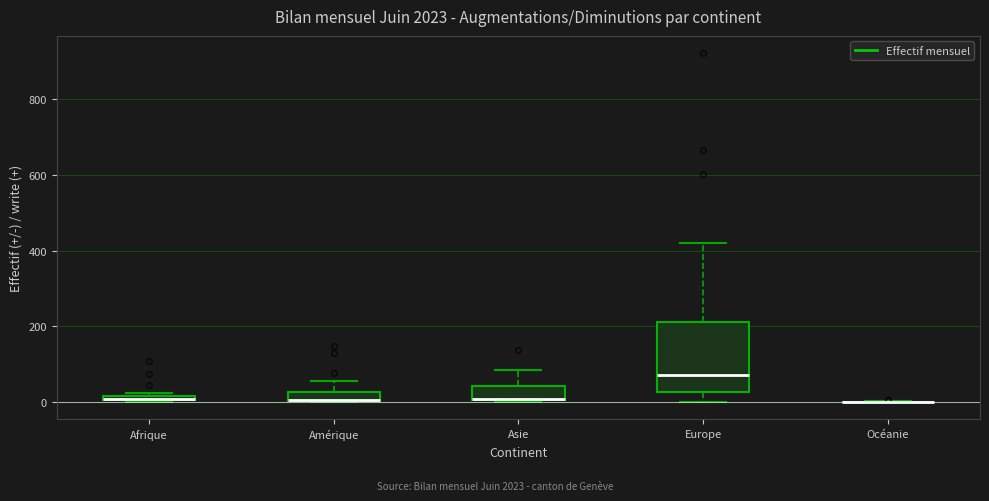

Where is the upper edge of the box for Asie on the y-axis? The values are not printed on the chart, so give them approximately, as read against the axis.

40